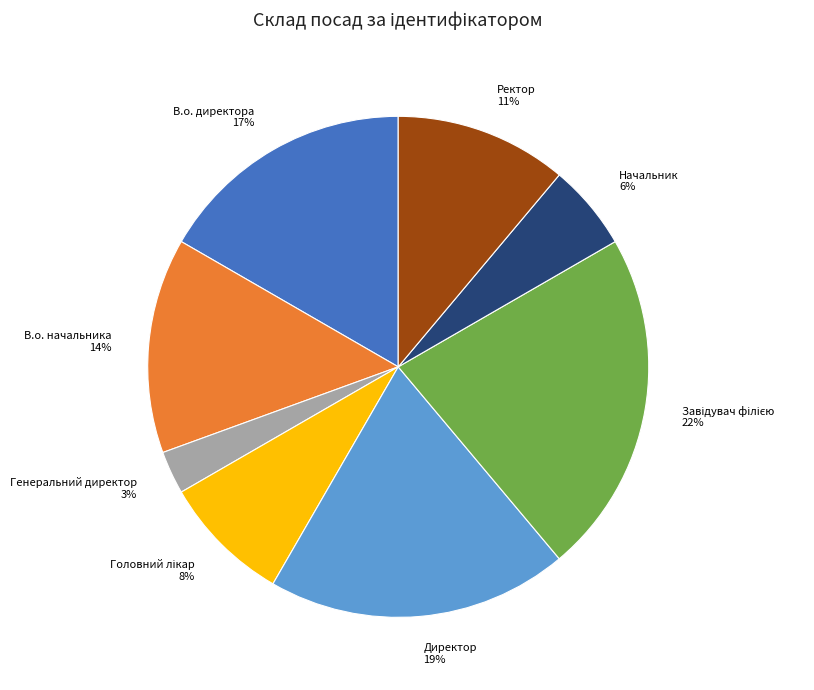

How many segments does this pie chart have?

8